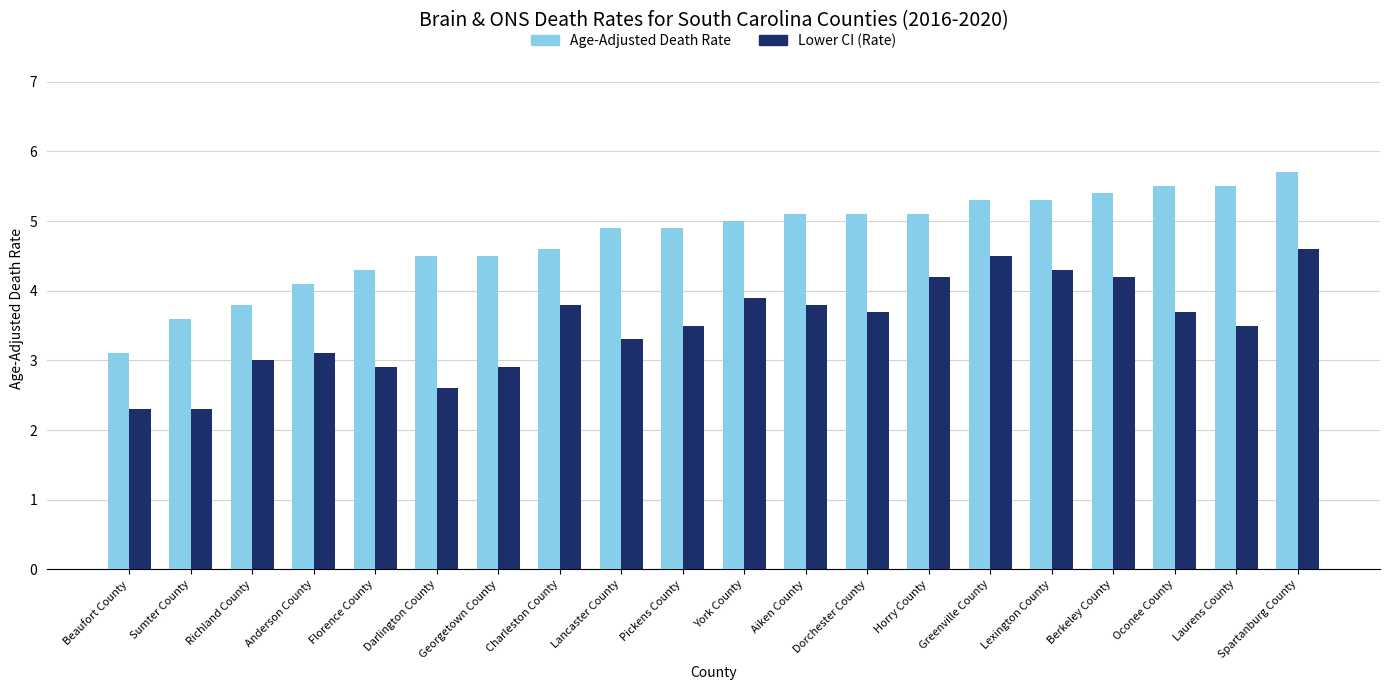

What is the difference between the maximum and minimum values in the Age-Adjusted Death Rate series?

2.6